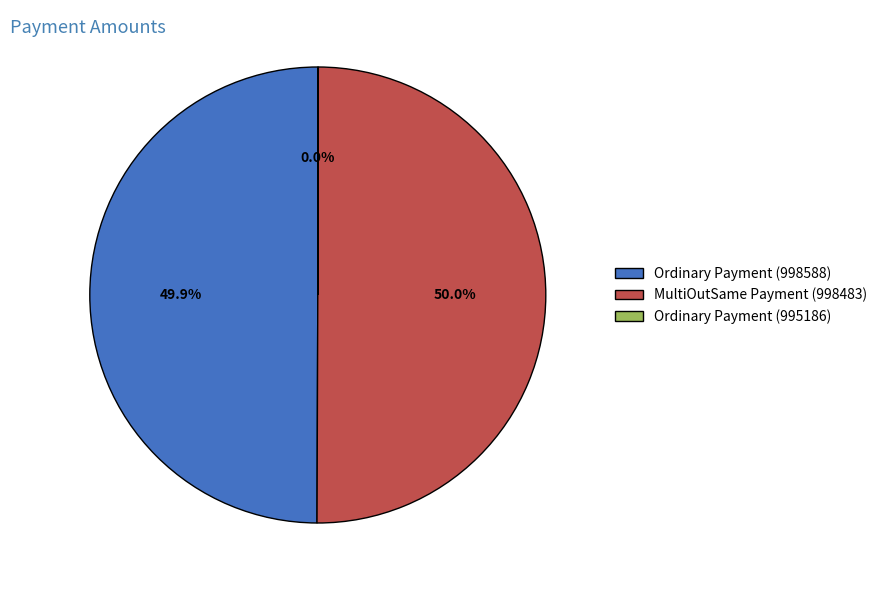

Approximately how many times larger is the value at MultiOutSame Payment (998483) compared to Ordinary Payment (998588)?

1.0